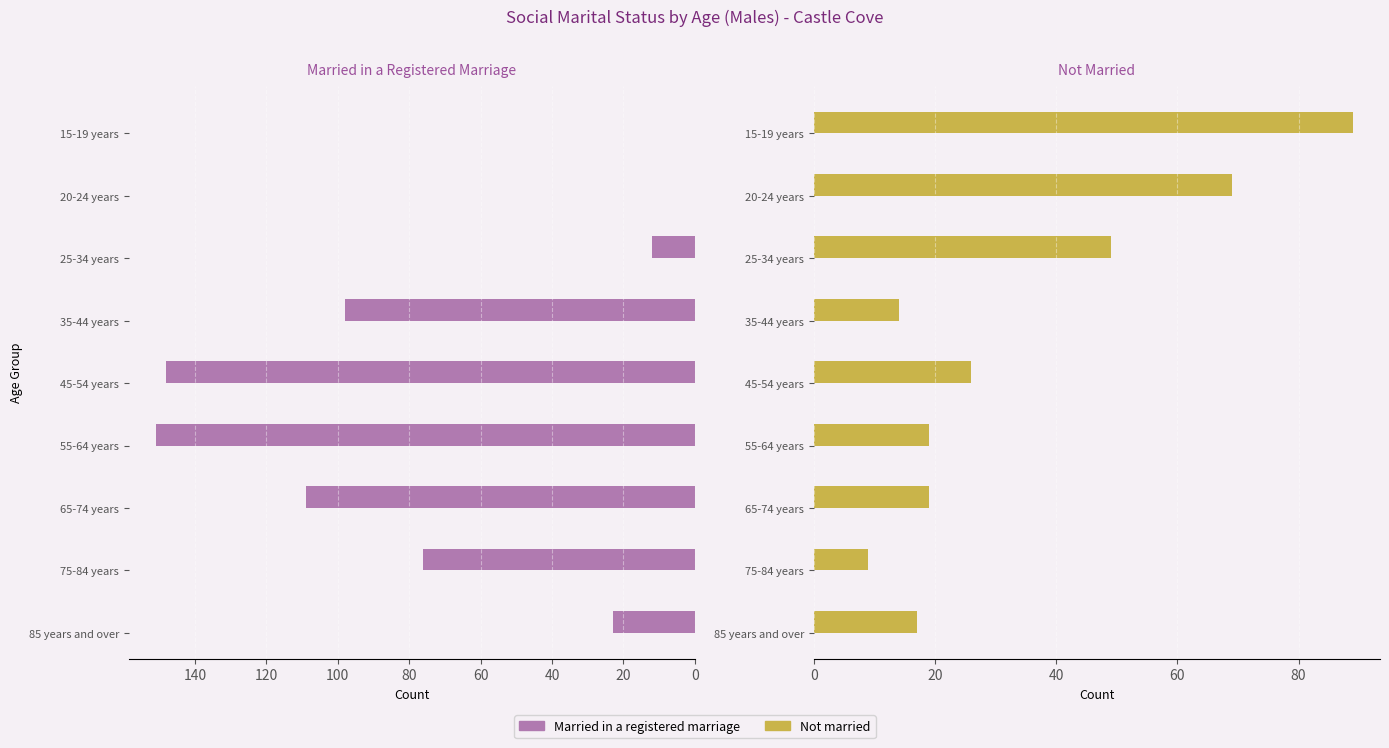

What is the value of the Married in a registered marriage bar at the 7th from the left?

109